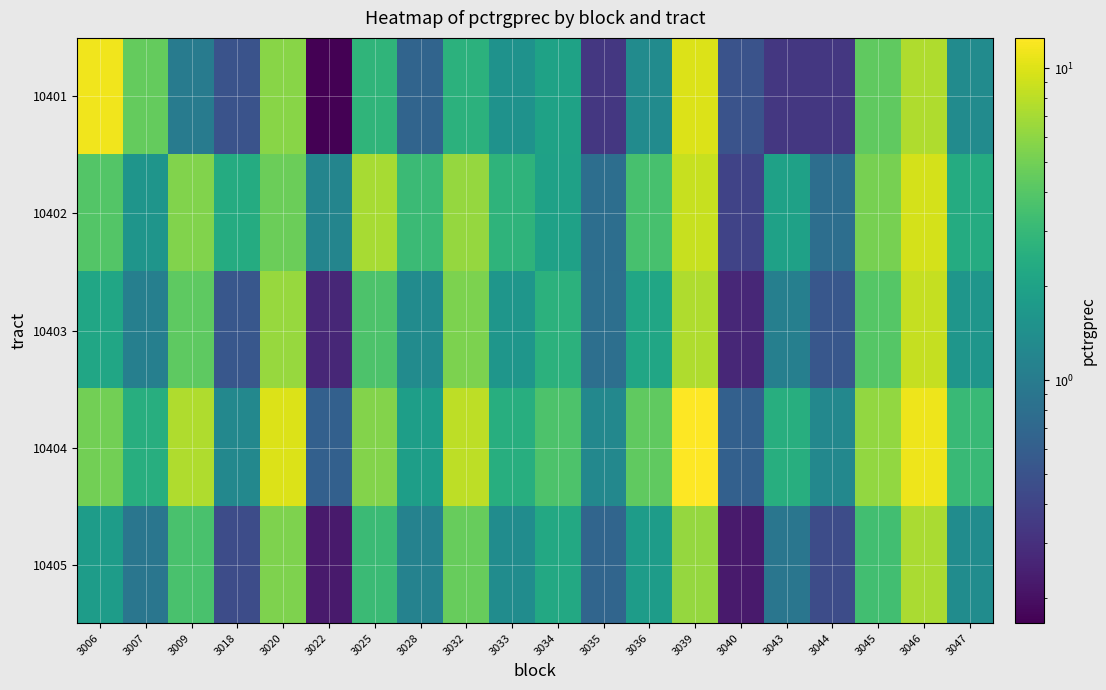

At which category is the sum across all series the highest?

3039